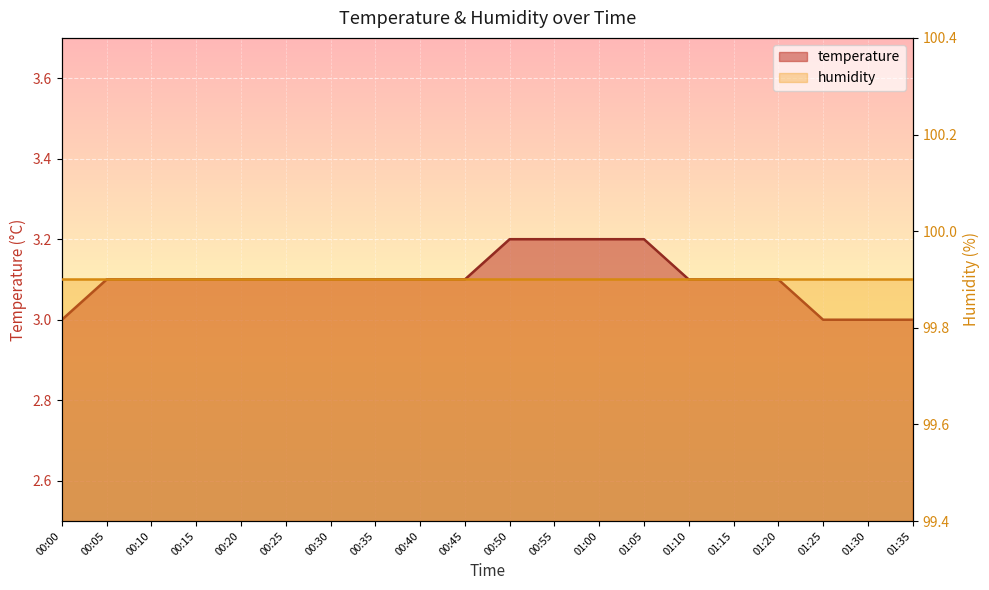

What is the difference between the values at 00:20 and 01:25?

0.1